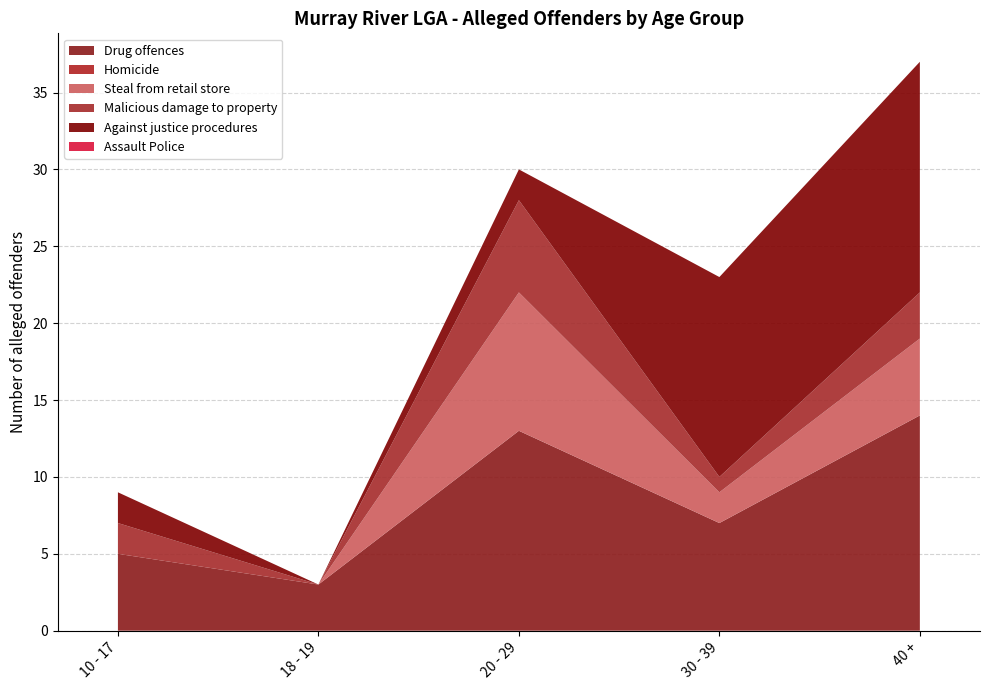

What is the spread (max minus min) of values at 20 - 29?

13